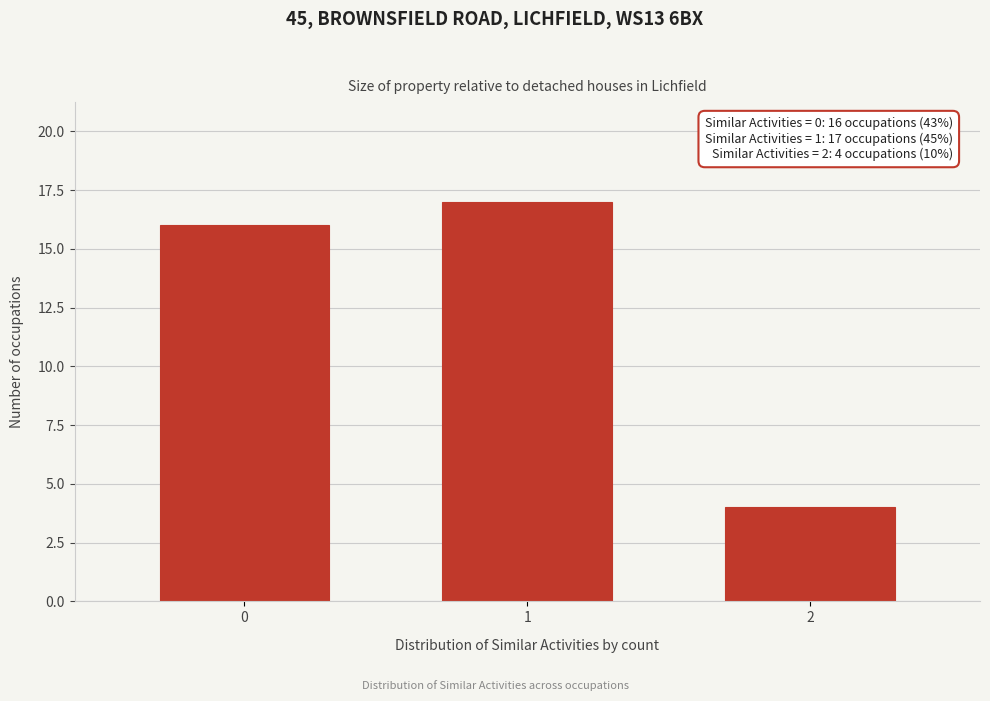

Reading left to right, what are all the values shown in this chart?

0=16	1=17	2=4